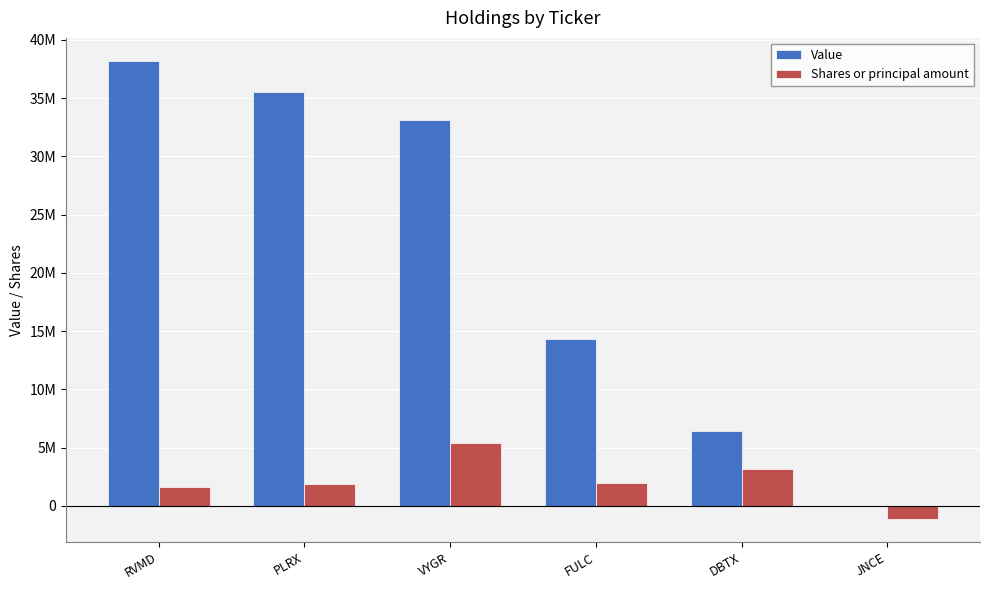

Which series has the largest range (max minus min)?

Value